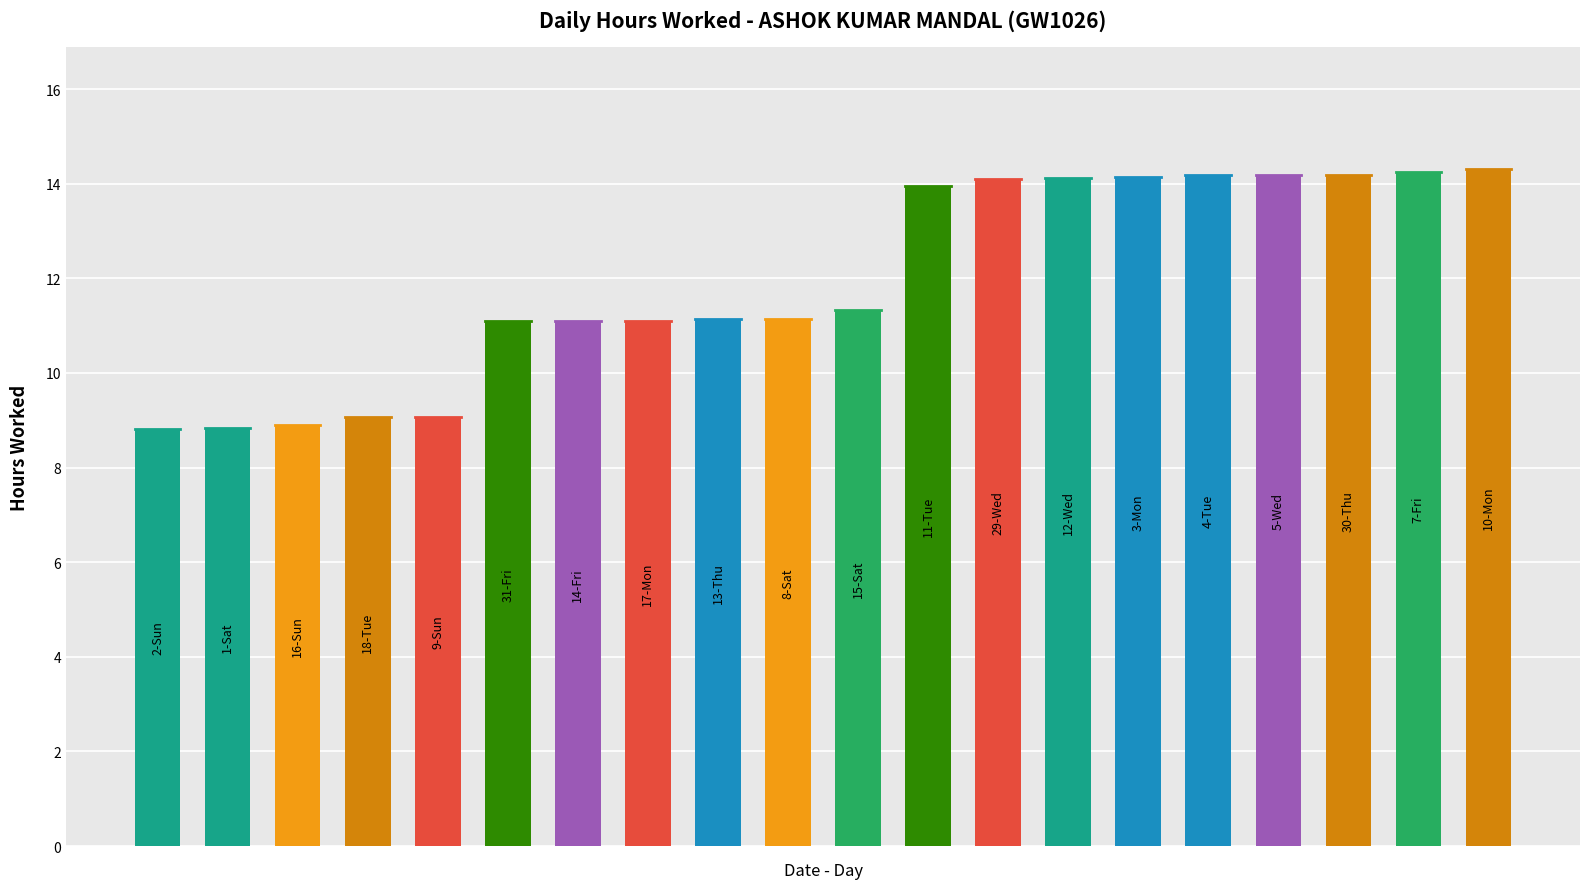

How many bars are there in total?

20